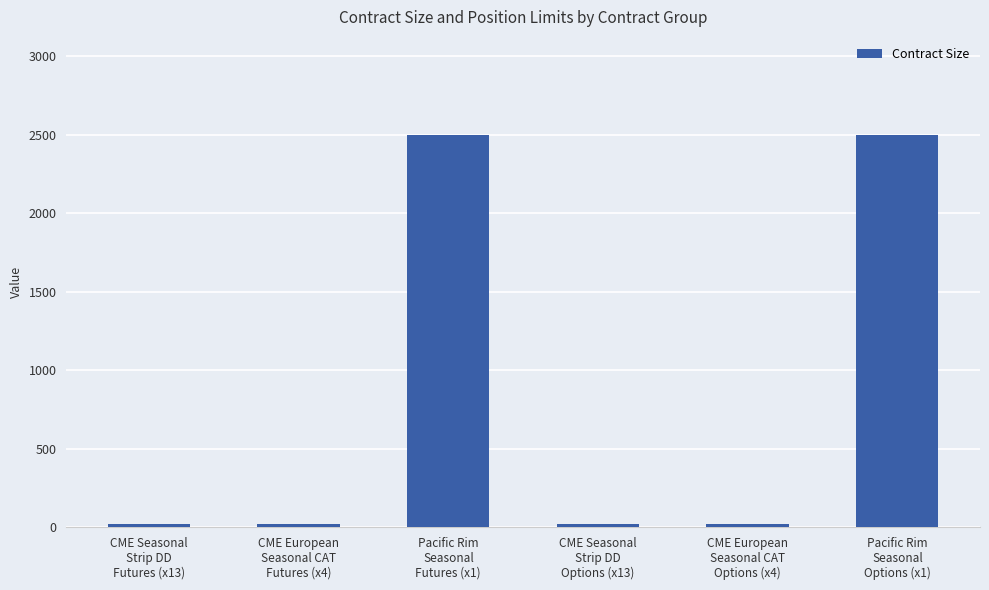

How many bars are there in total?

6